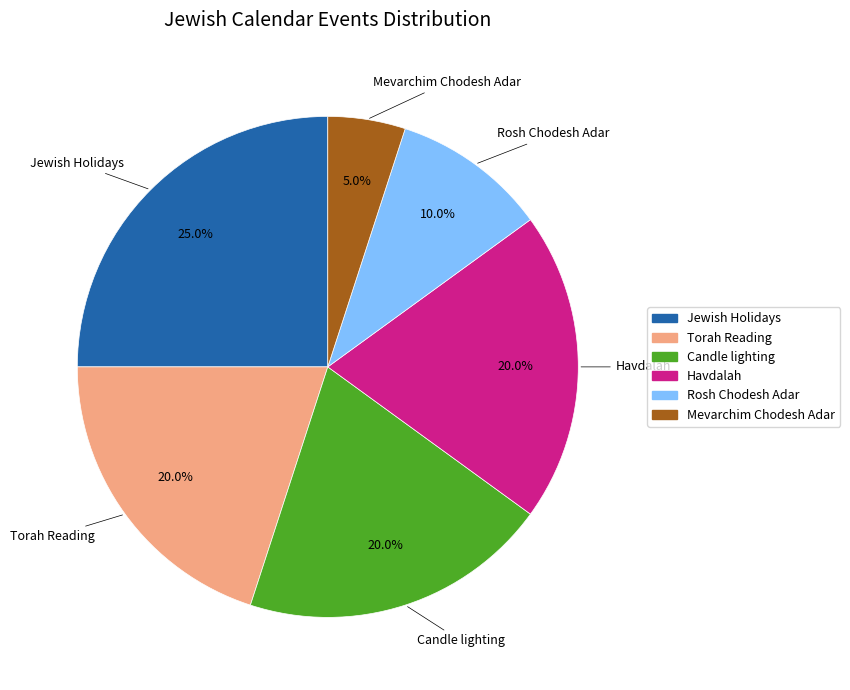

Is it true that Mevarchim Chodesh Adar is 5% of the pie?

True